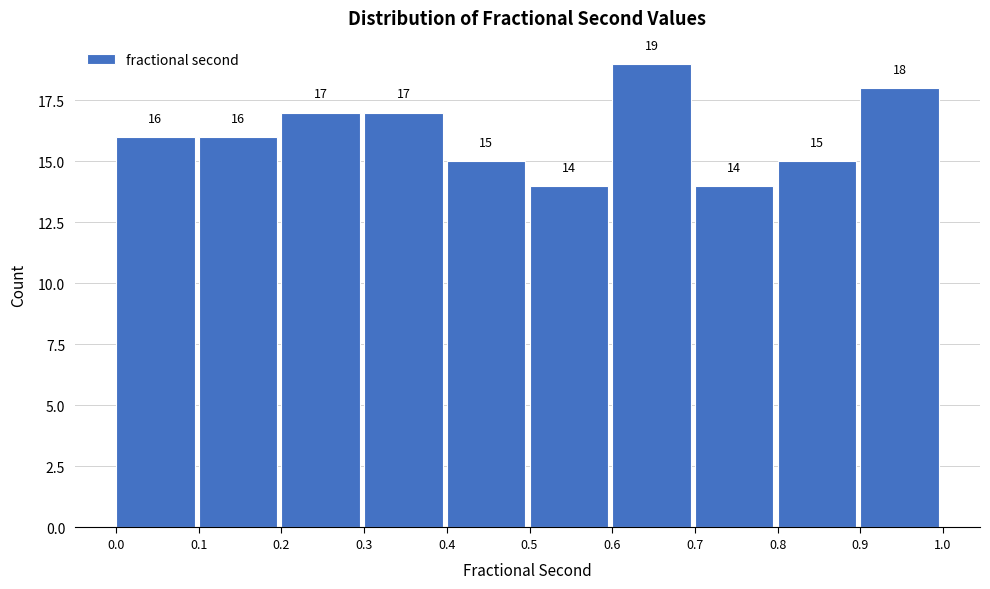

Which range on the x-axis has the tallest bar?

0.6 to 0.7